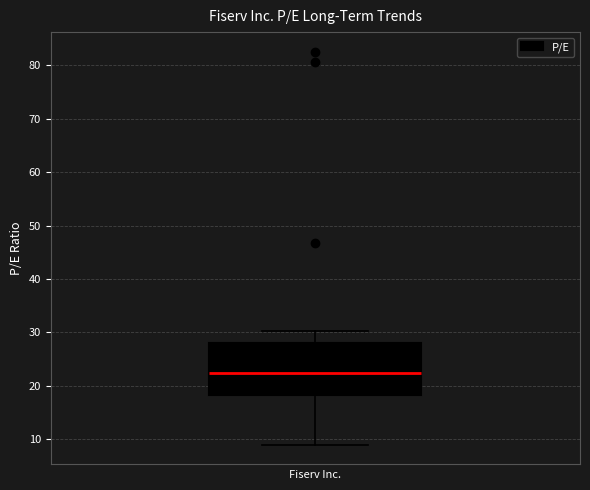

Where does the lower whisker of the box end on the y-axis? The values are not printed on the chart, so give them approximately, as read against the axis.

9